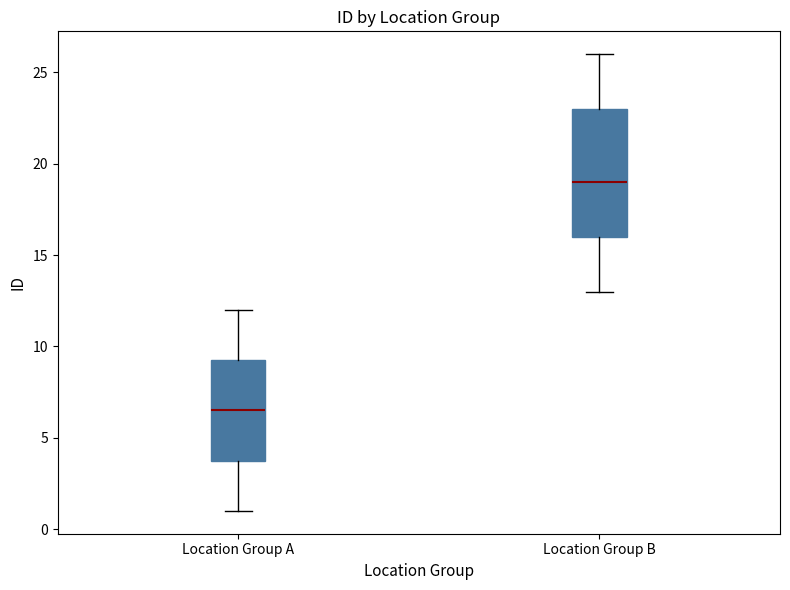

Which box is the tallest, from its lower edge to its upper edge?

Location Group B